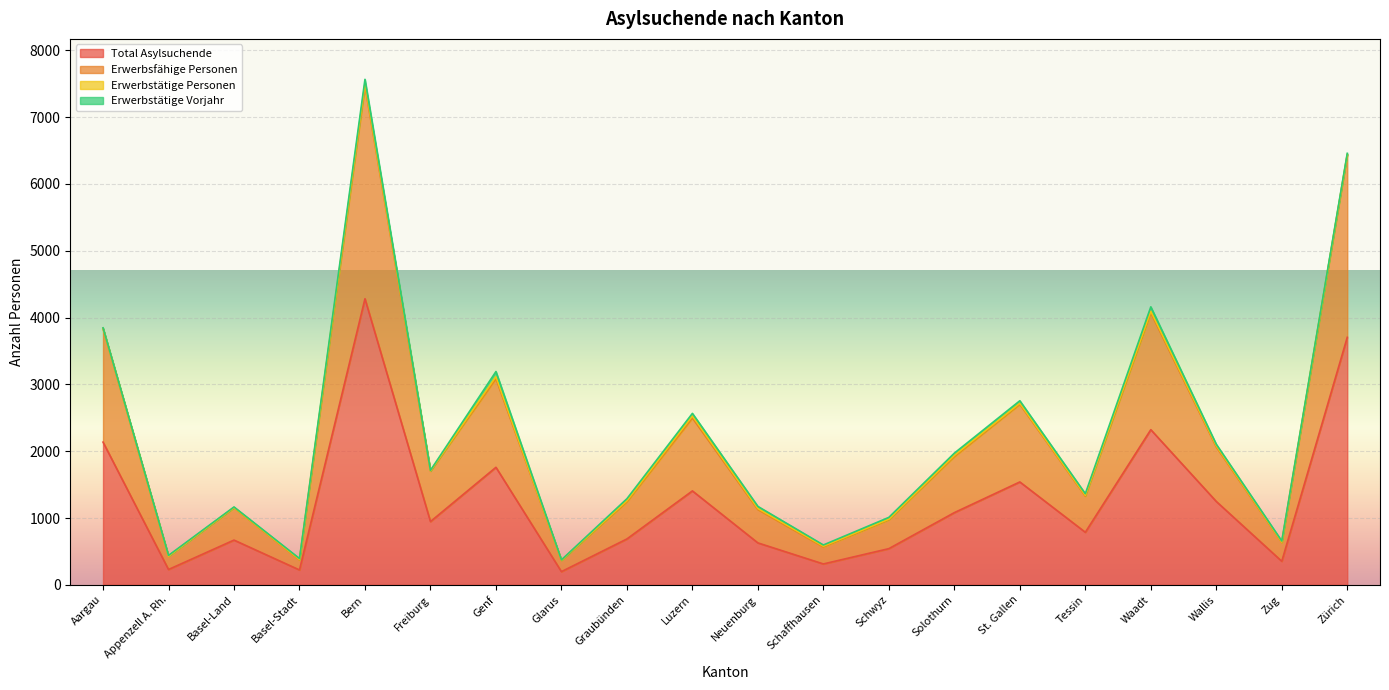

At which category does Total Asylsuchende reach its first local peak?

Basel-Land